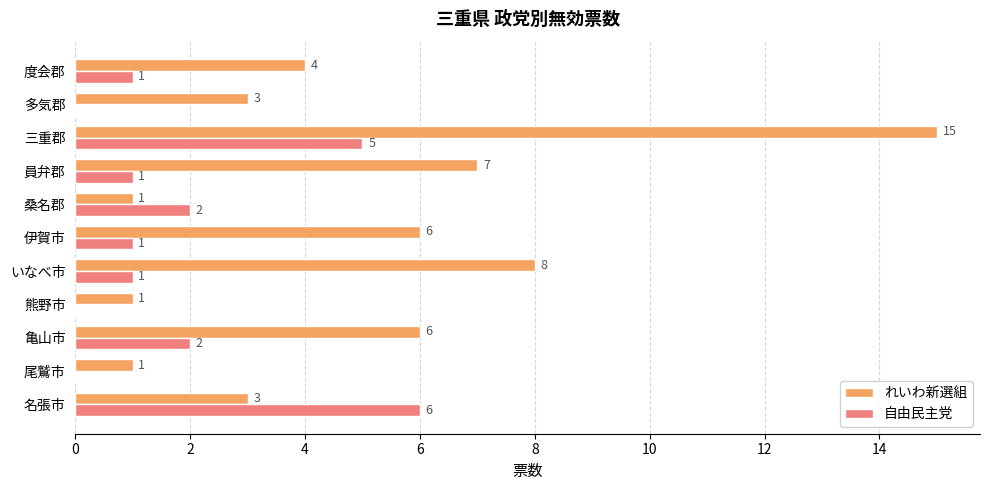

Where is れいわ新選組 nearest to the value 8?

いなべ市